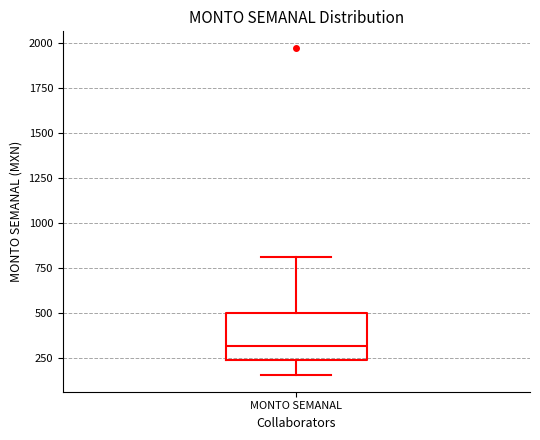

Where is the lower edge of the box for MONTO SEMANAL on the y-axis? The values are not printed on the chart, so give them approximately, as read against the axis.

250